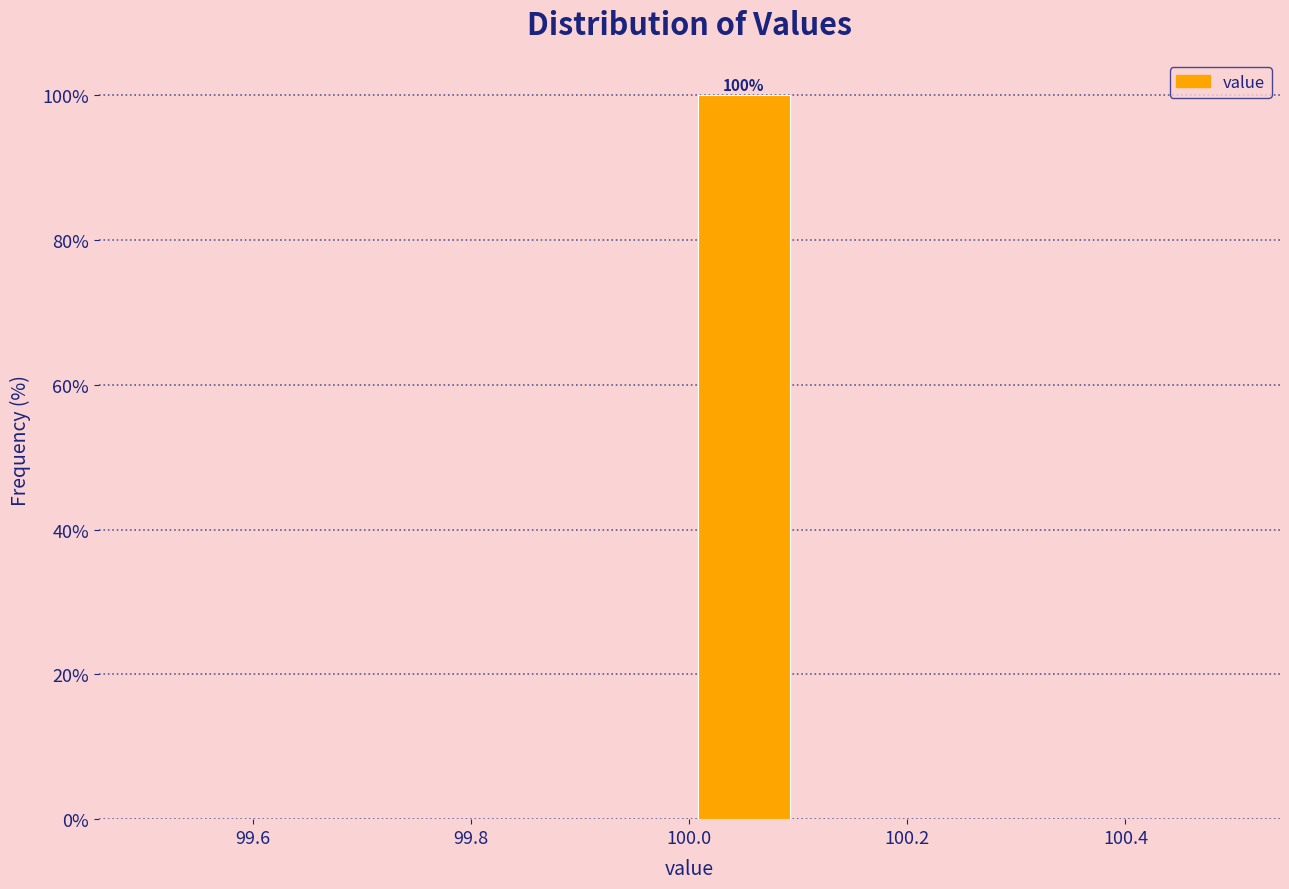

Over which range of the x-axis is the bar tallest?

100.0 to 100.1